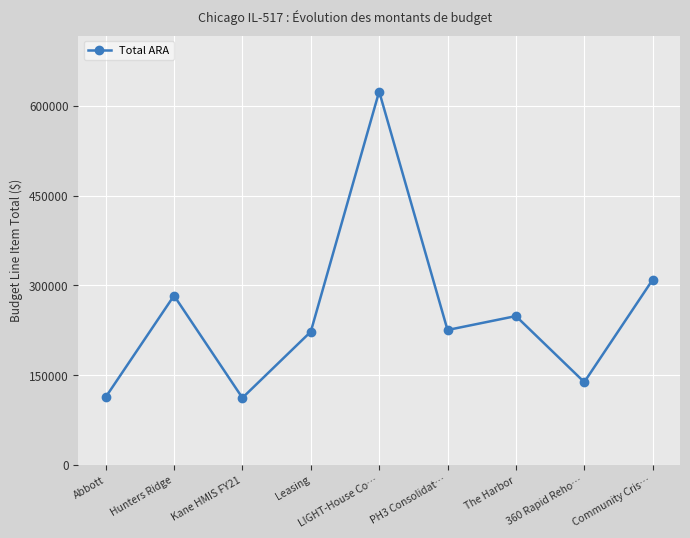

What is the change in value from LIGHT-House Co… to PH3 Consolidat…?

-398513